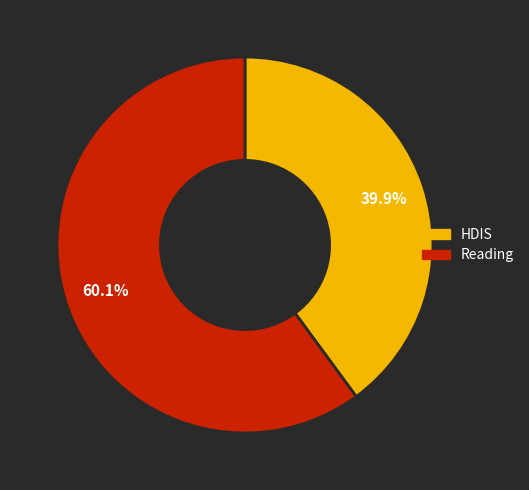

To the nearest percent, what percentage of the pie is Reading?

60%